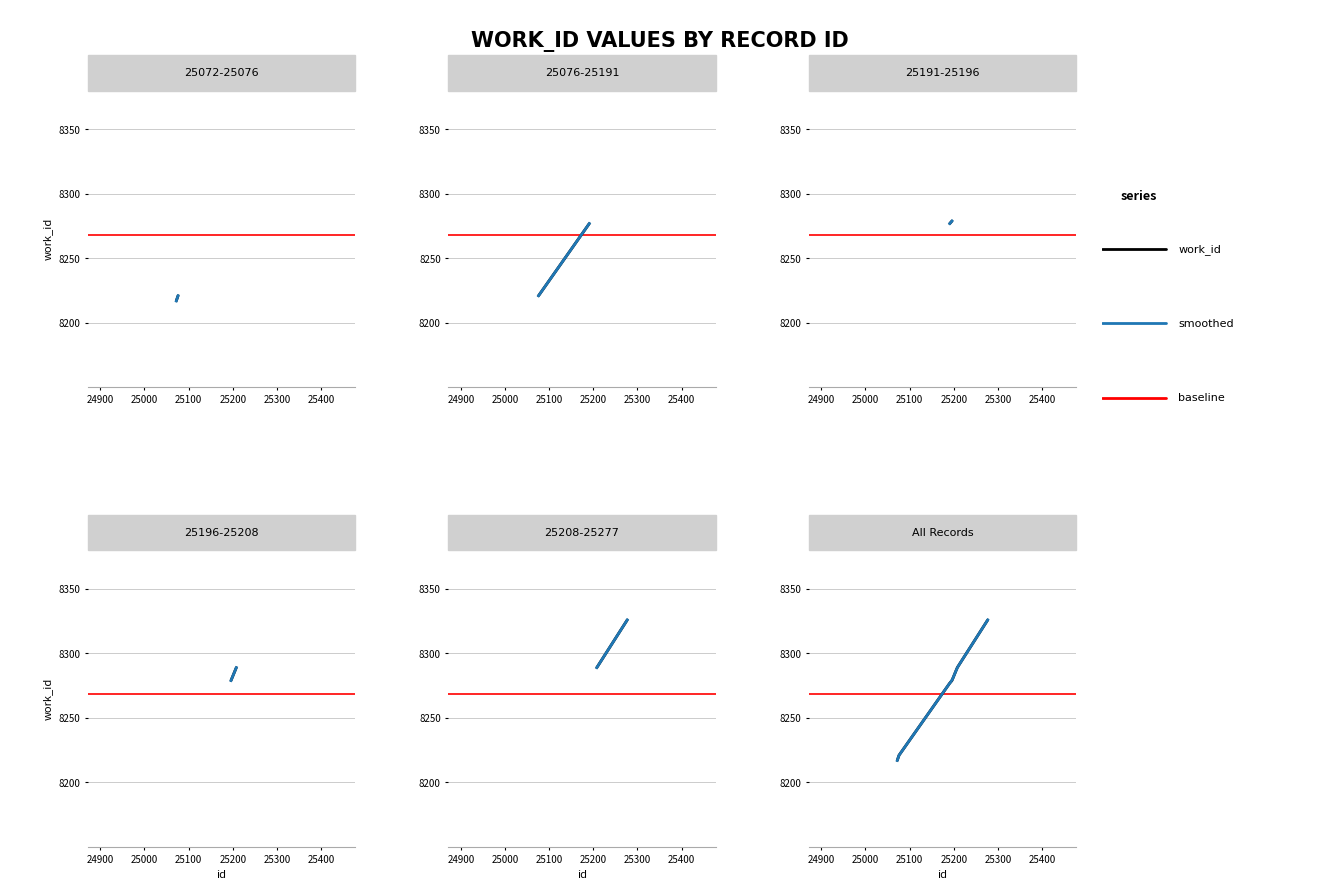

The value at 25191 is 13193. True or false?

False